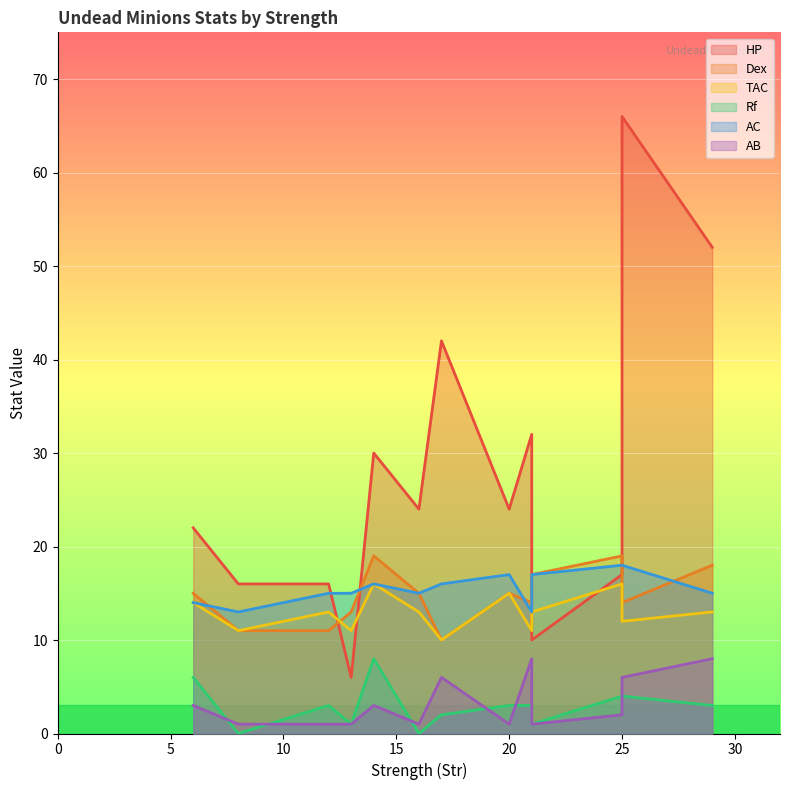

Reading left to right, list all the values displayed in this chart.

HP: 29=52	21=32	25=17	14=30	6=22	25=66	17=42	16=24	8=16	20=24	12=16	21=10	13=6
Dex: 29=18	21=14	25=19	14=19	6=15	25=14	17=10	16=15	8=11	20=15	12=11	21=17	13=13
TAC: 29=13	21=11	25=16	14=16	6=14	25=12	17=10	16=13	8=11	20=15	12=13	21=13	13=11
Rf: 29=3	21=3	25=4	14=8	6=6	25=4	17=2	16=0	8=0	20=3	12=3	21=1	13=1
AC: 29=15	21=13	25=18	14=16	6=14	25=18	17=16	16=15	8=13	20=17	12=15	21=17	13=15
AB: 29=8	21=8	25=2	14=3	6=3	25=6	17=6	16=1	8=1	20=1	12=1	21=1	13=1